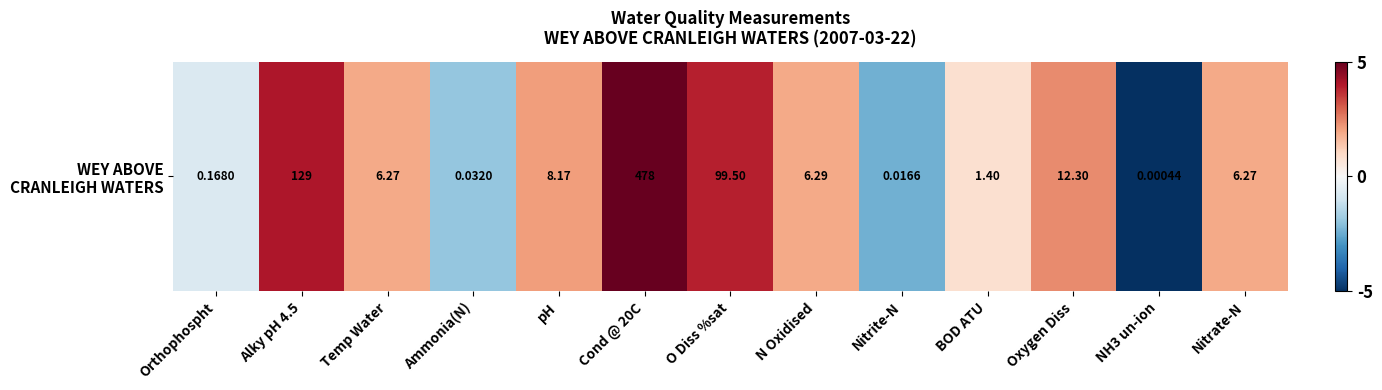

Where is the data nearest to the value 0?

Orthophospht